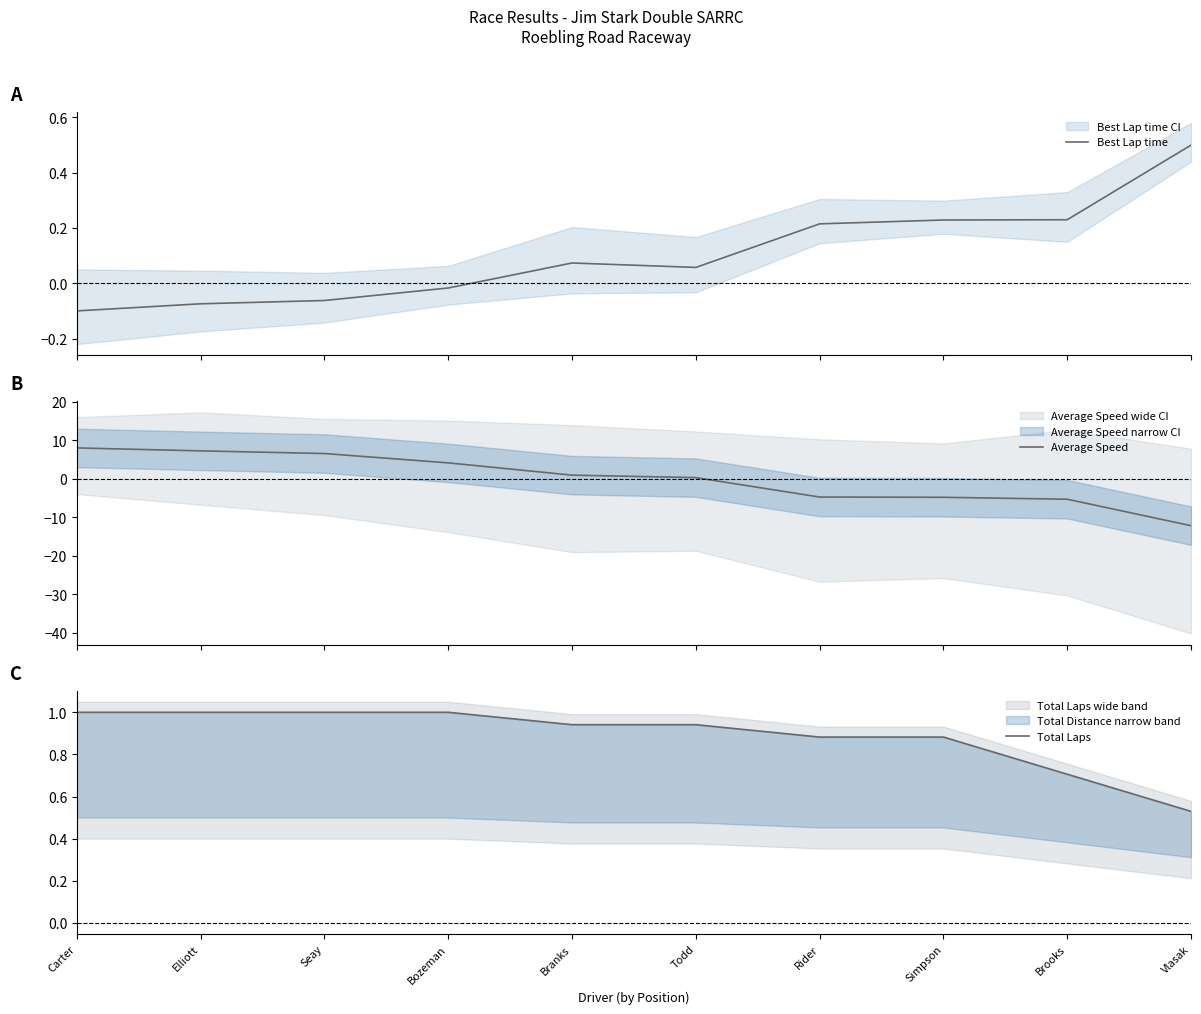

What is the highest value of the Best Lap time series?

0.5